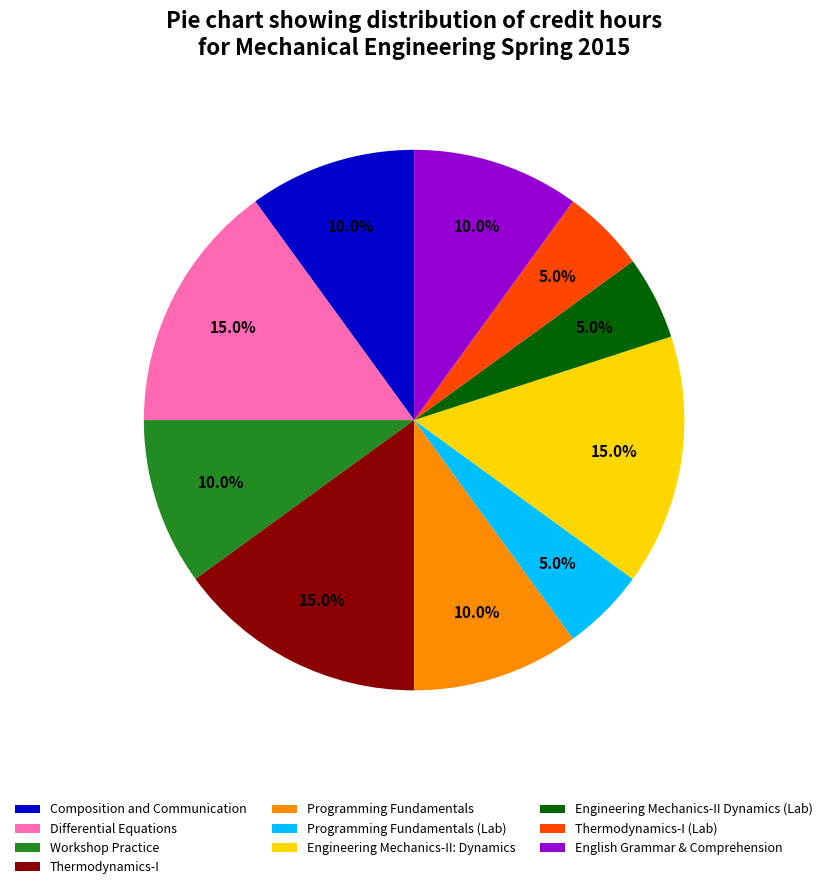

What percentage is the Differential Equations slice, to the nearest percent?

15%